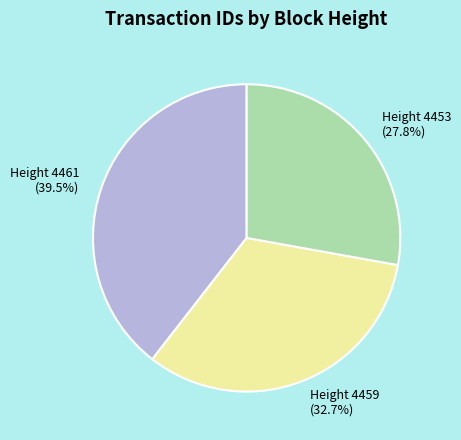

True or false: Height 4459 accounts for 33% of the total.

True